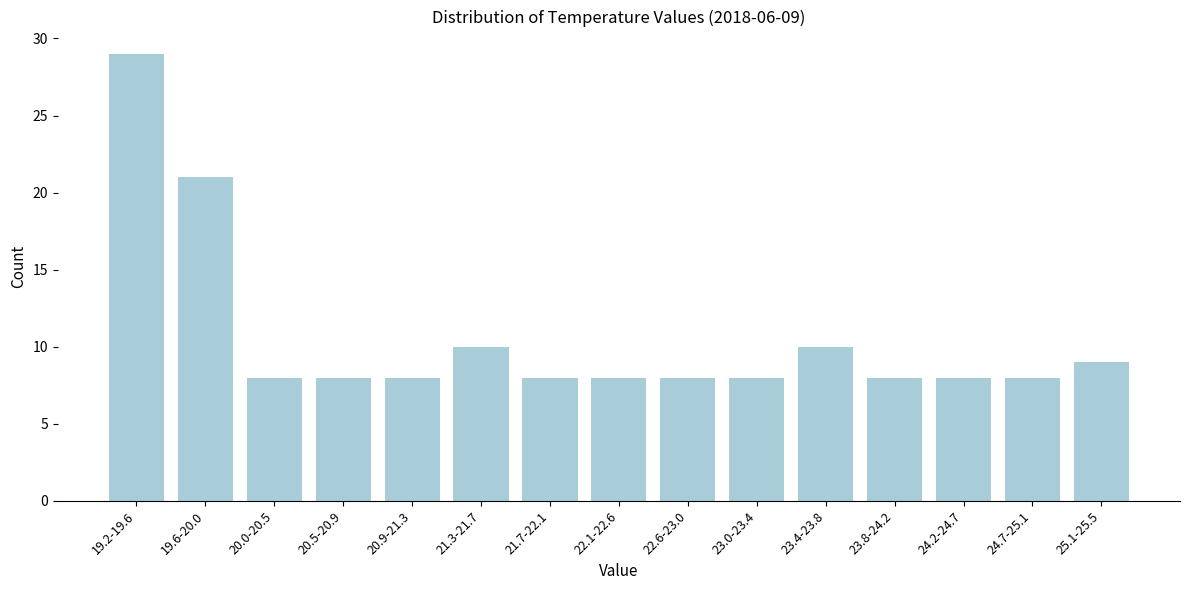

Reading left to right, what are all the values shown in this chart?

19.2-19.6=29	19.6-20.0=21	20.0-20.5=8	20.5-20.9=8	20.9-21.3=8	21.3-21.7=10	21.7-22.1=8	22.1-22.6=8	22.6-23.0=8	23.0-23.4=8	23.4-23.8=10	23.8-24.2=8	24.2-24.7=8	24.7-25.1=8	25.1-25.5=9